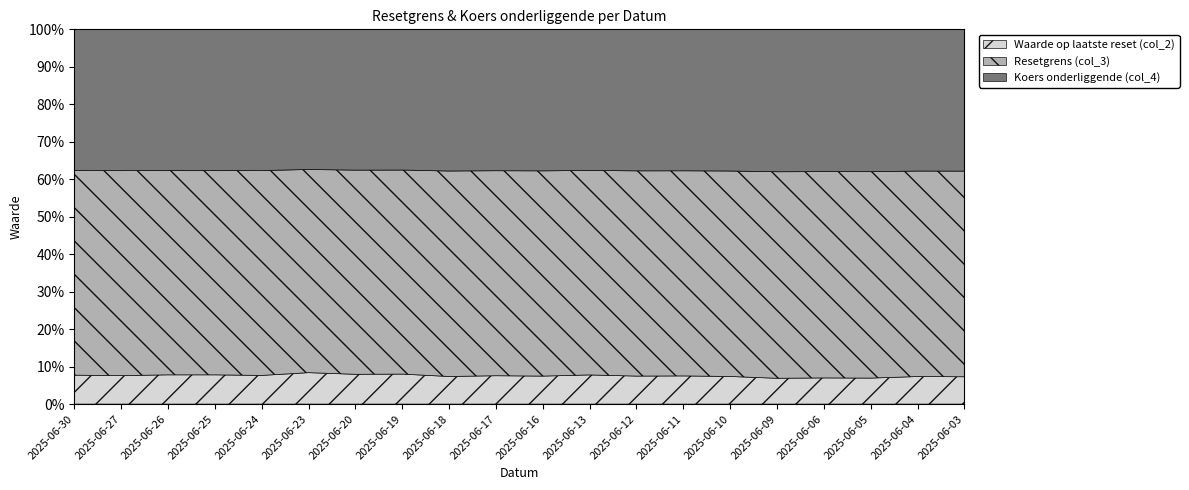

Reading left to right, what are all the values shown in this chart?

Waarde op laatste reset (col_2): 2.0	2.0	2.0	2.0	2.0	2.2	2.1	2.1	2.0	2.0	2.0	2.0	2.0	2.0	2.0	1.9	1.9	1.9	2.0	2.0
Resetgrens (col_3): 14.4	14.5	14.3	14.3	14.4	14.0	14.3	14.2	14.7	14.5	14.6	14.4	14.6	14.6	14.7	15.1	15.0	15.0	14.7	14.7
Koers onderliggende (col_4): 9.9	10.0	9.9	9.9	10.0	9.6	9.8	9.8	10.1	10.0	10.1	9.9	10.1	10.0	10.1	10.4	10.3	10.3	10.1	10.2